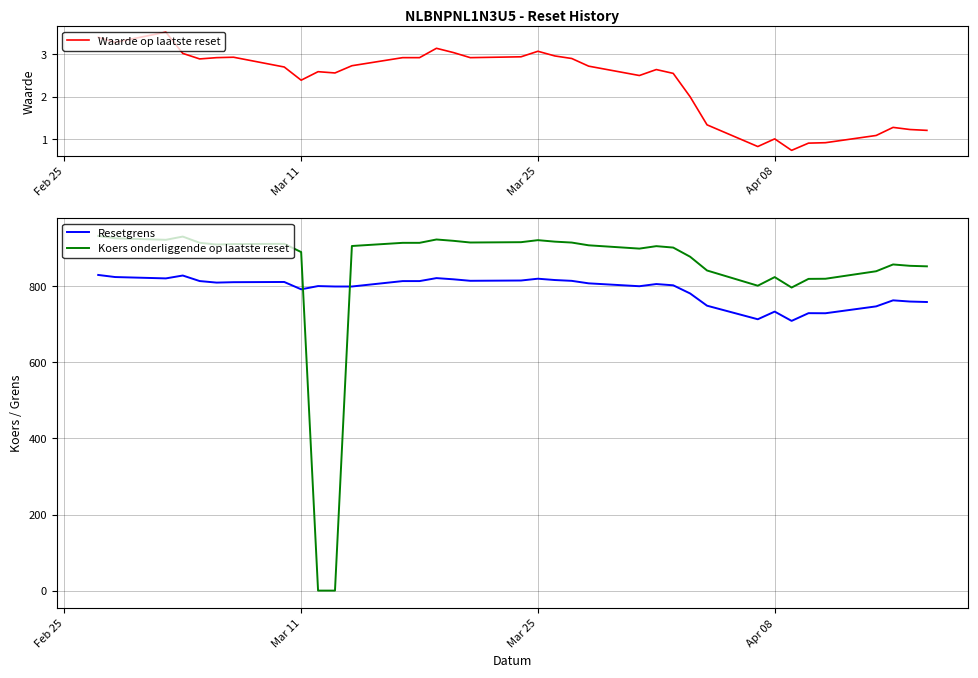

How many values in the Resetgrens series are below 807?

18